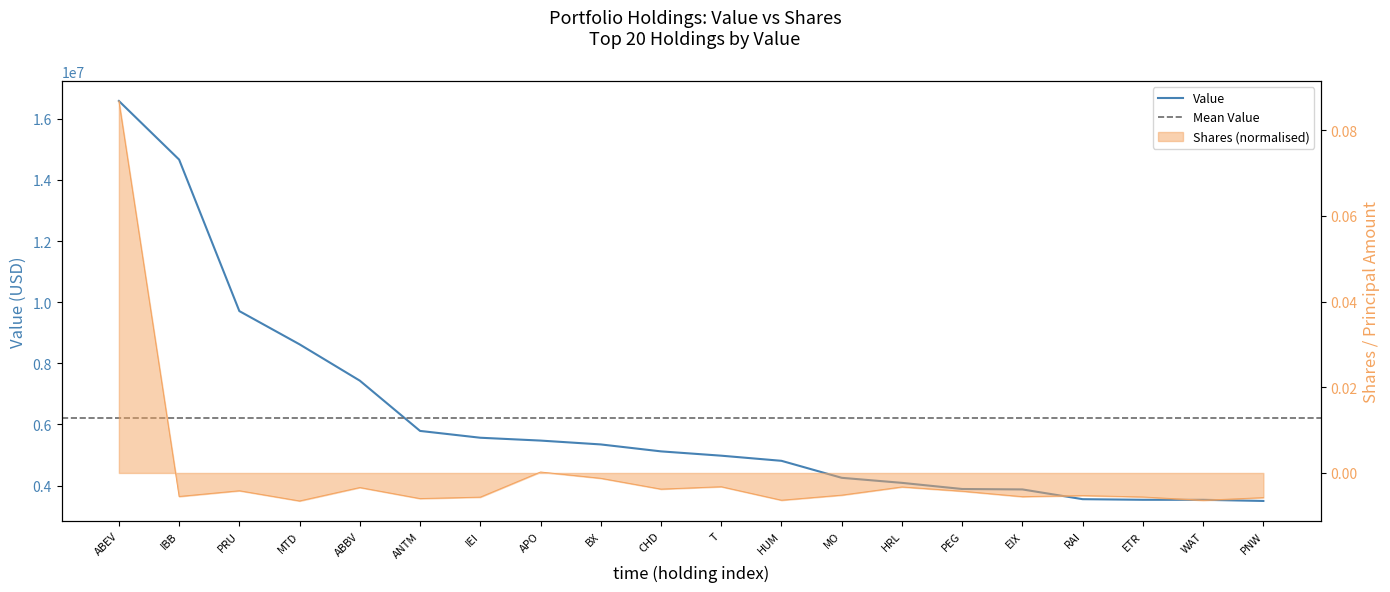

Which label corresponds to the smallest value in the chart?

MTD